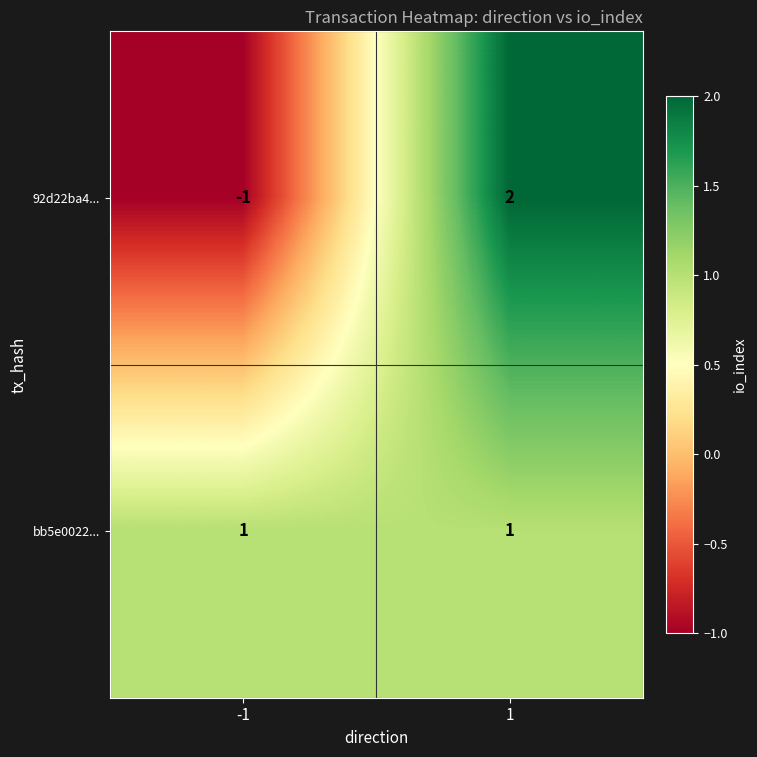

Rank the series by their average value, from highest to lowest.

bb5e0022..., 92d22ba4...